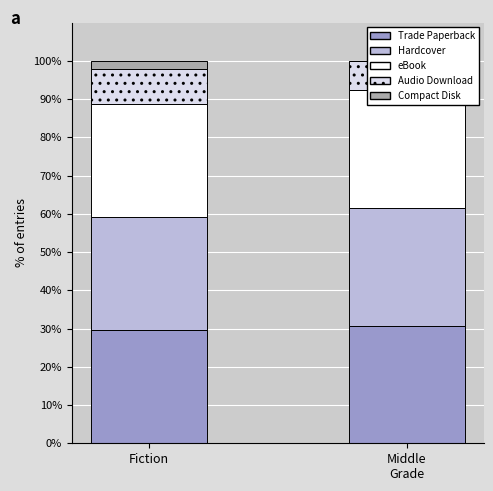

What is the value of the Compact Disk bar at the 1st from the left?

2.3